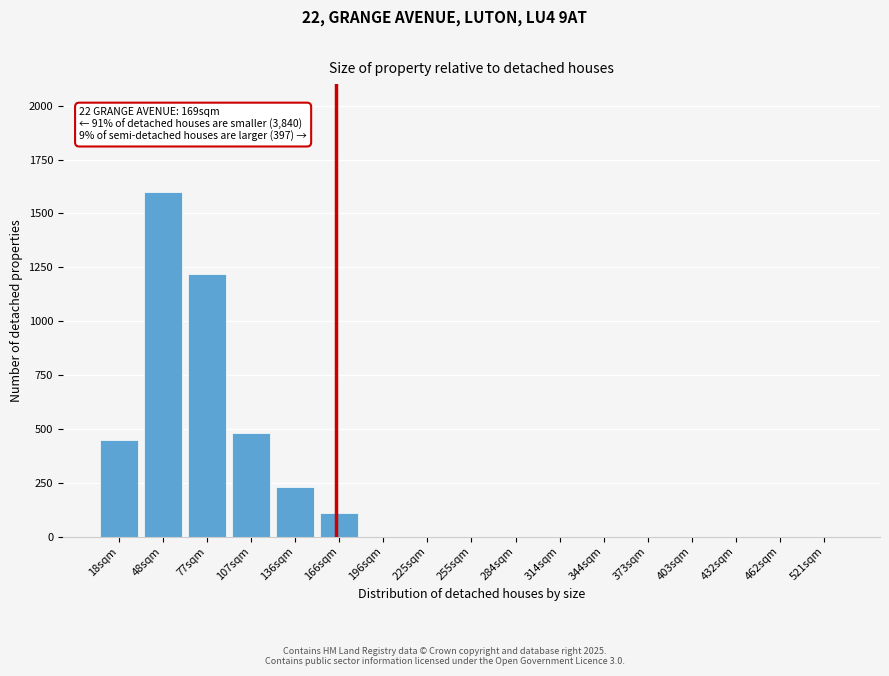

Reading left to right, what are all the values shown in this chart?

18sqm=450	48sqm=1600	77sqm=1220	107sqm=480	136sqm=230	166sqm=110	196sqm=0	225sqm=0	255sqm=0	284sqm=0	314sqm=0	344sqm=0	373sqm=0	403sqm=0	432sqm=0	462sqm=0	521sqm=0